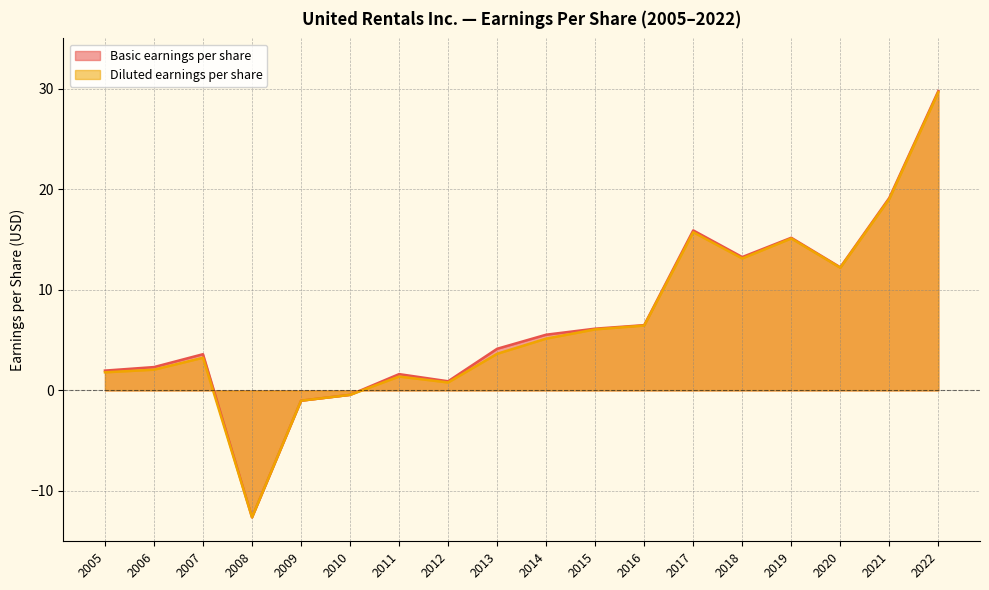

What is the lowest value of the Basic earnings per share series?

-12.6